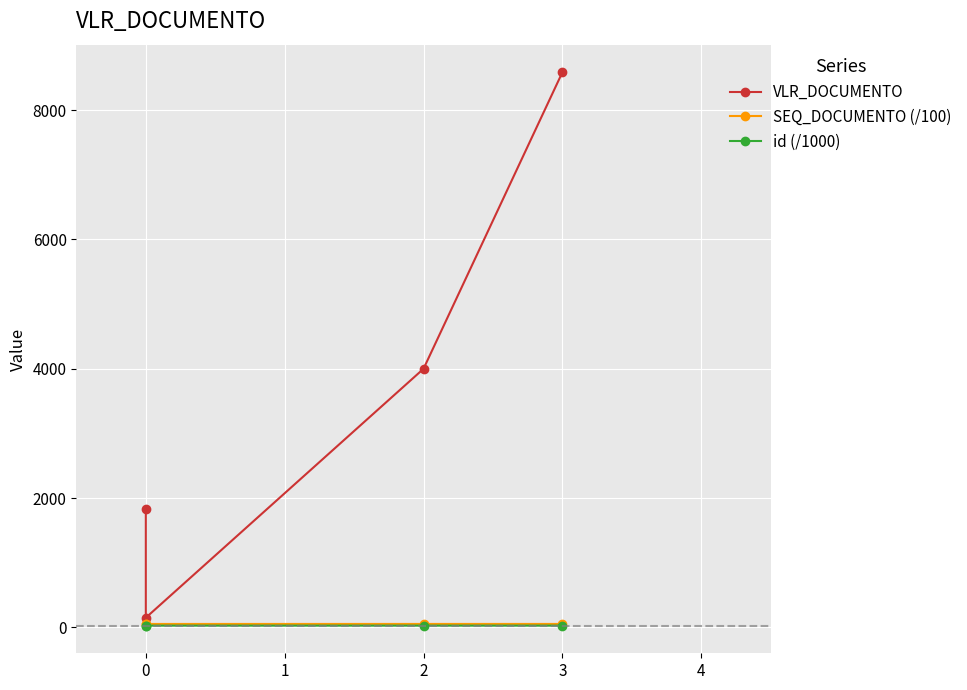

At which label is id (/1000) closest to 27?

2